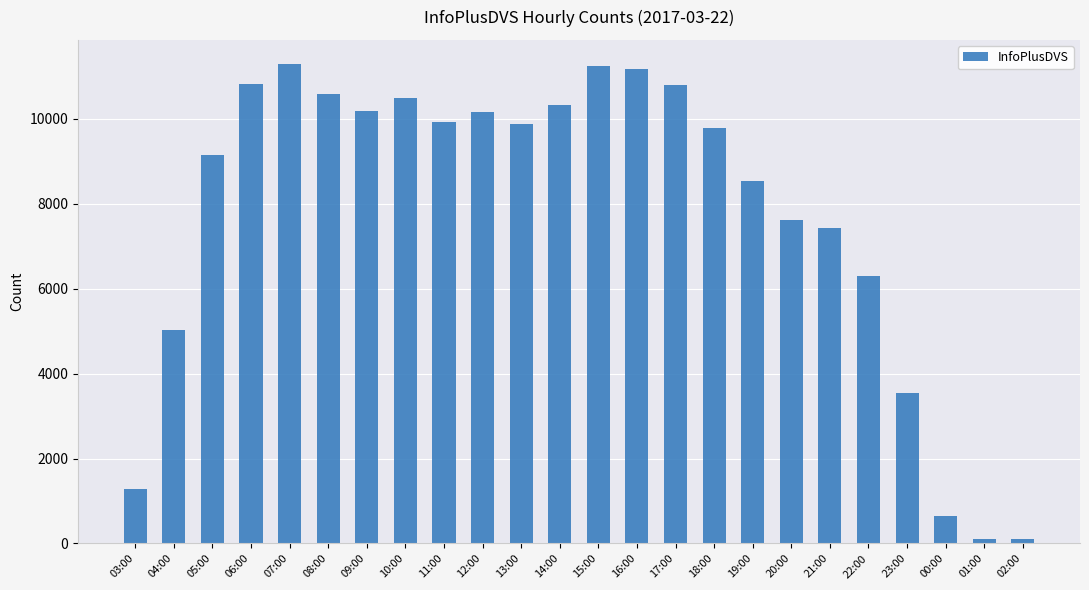

What is the greatest value displayed?

11294